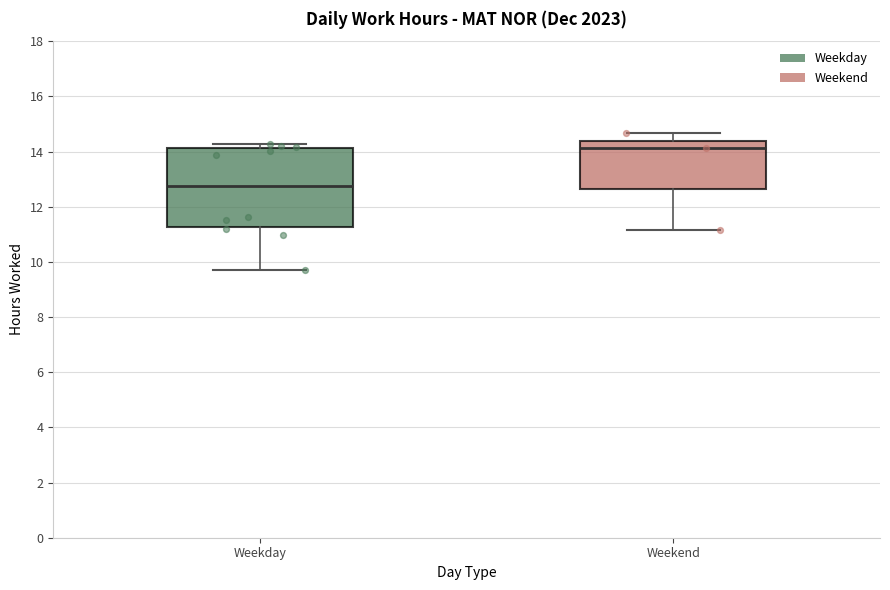

Which box is the tallest, from its lower edge to its upper edge?

Weekday